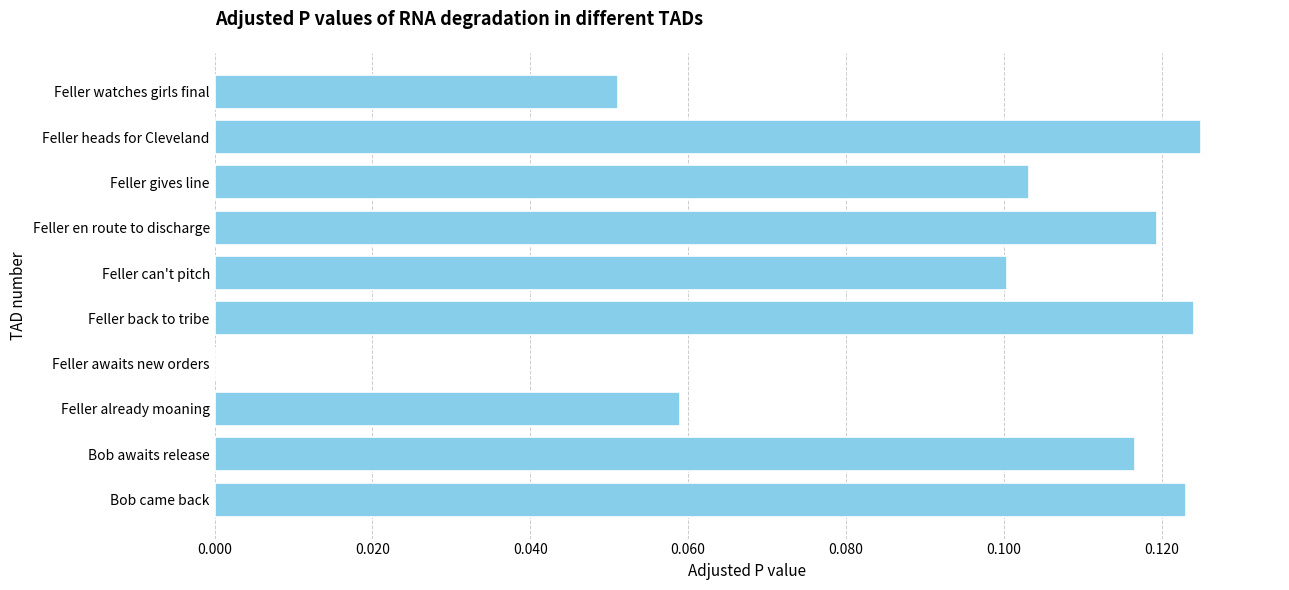

True or false: the data shows 0.1 at Feller can't pitch.

True